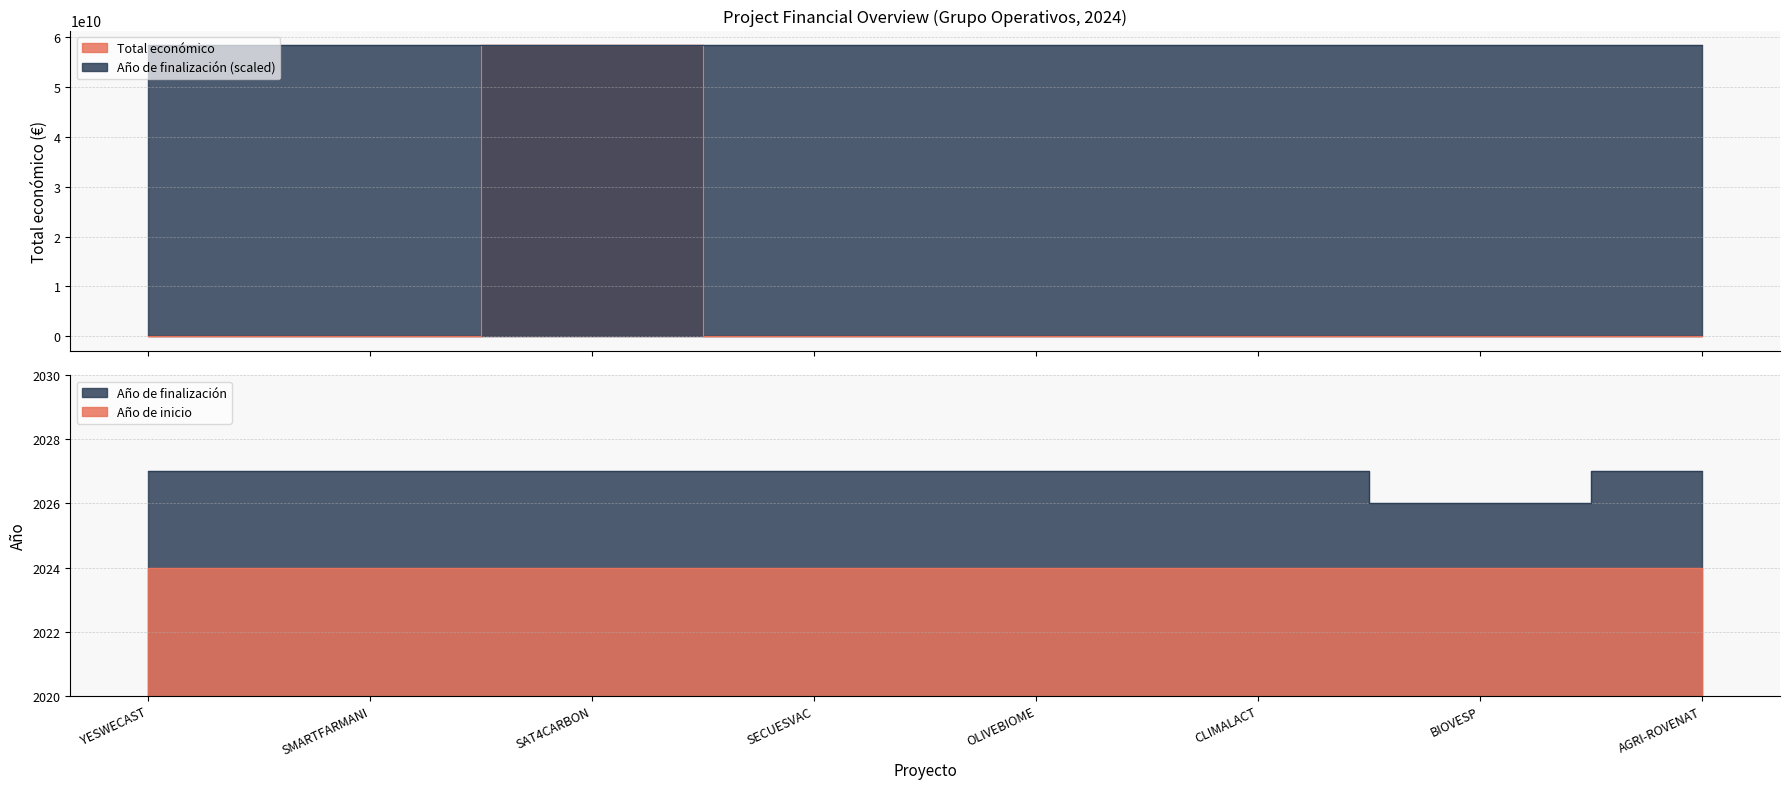

At which label does Año de finalización reach its peak?

YESWECAST